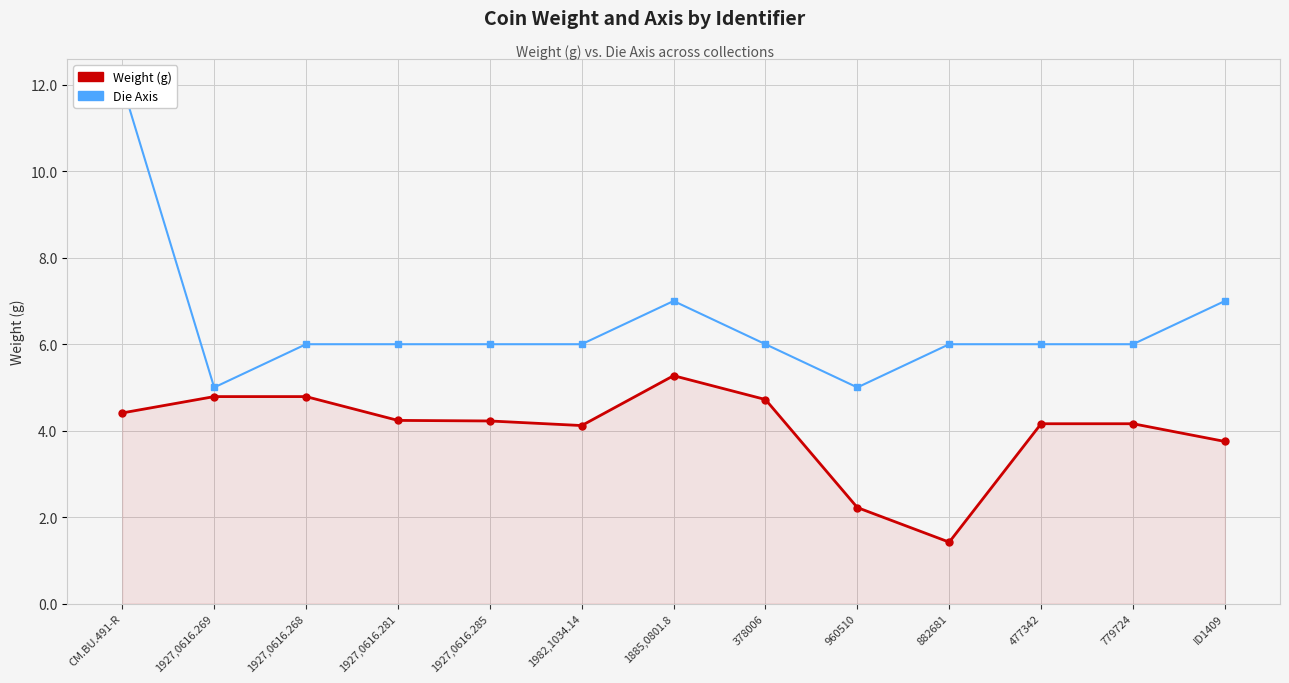

What is the approximate value of Weight (g) at 1927,0616.281?

4.2